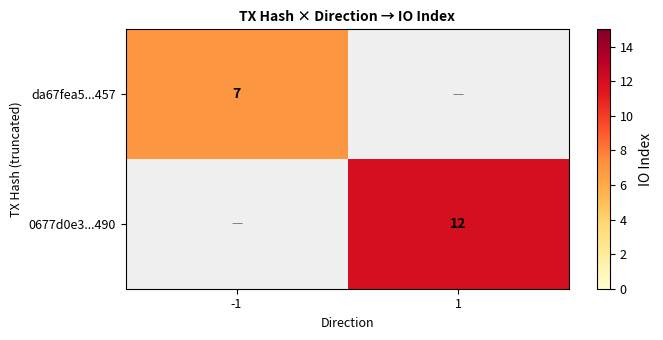

What is the maximum value shown in the chart?

12.0